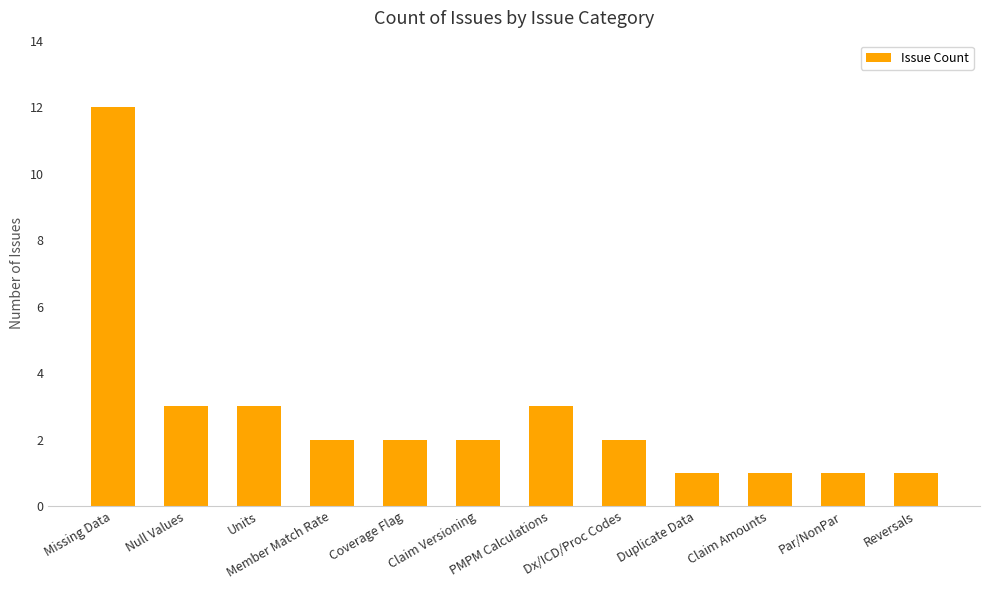

What is the minimum value shown in the chart?

1